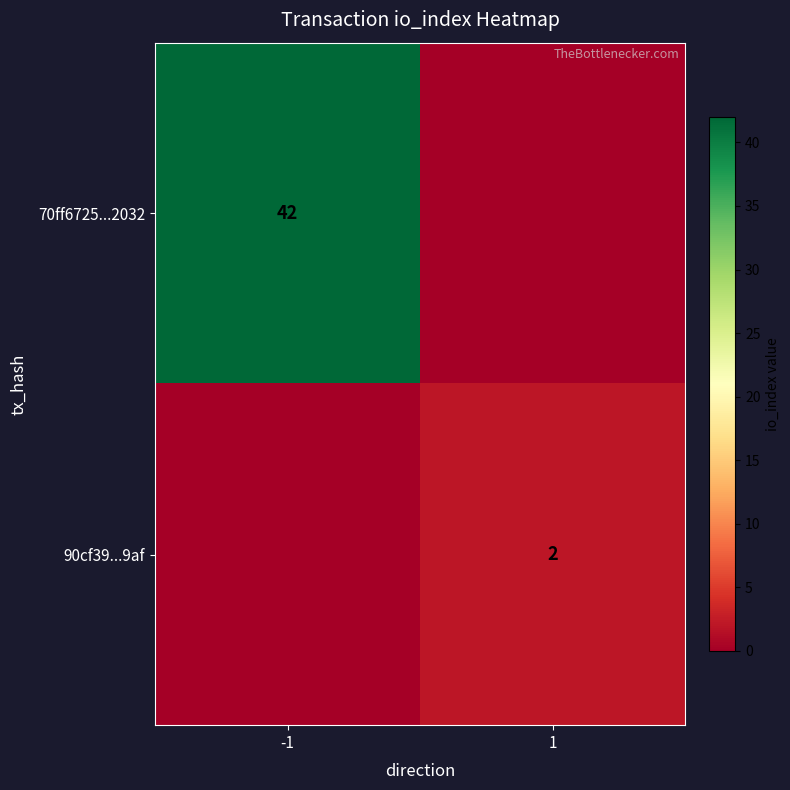

What is the total value across all series at 1?

2